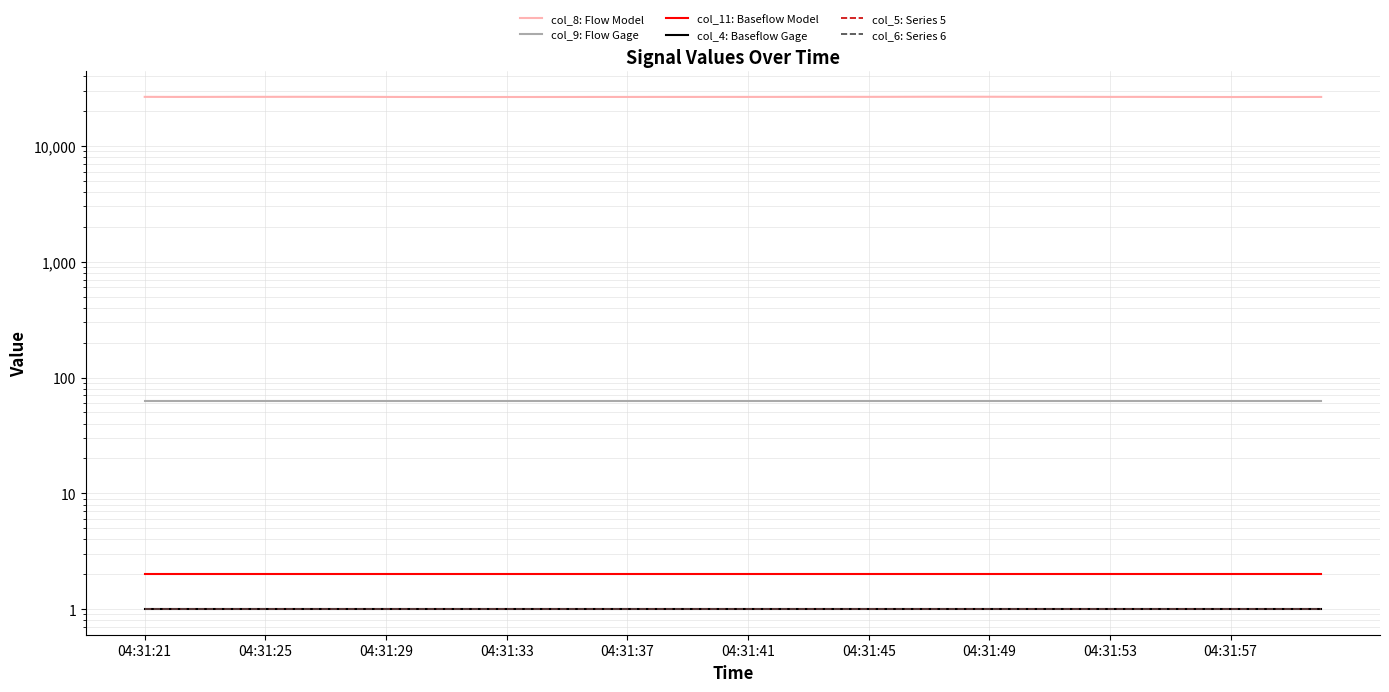

What position from the left is 37?

38